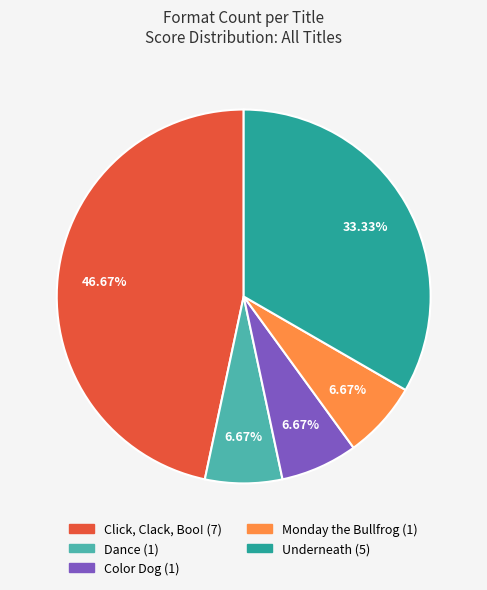

Combined, do Click, Clack, Boo! and Color Dog account for over 50%?

Yes